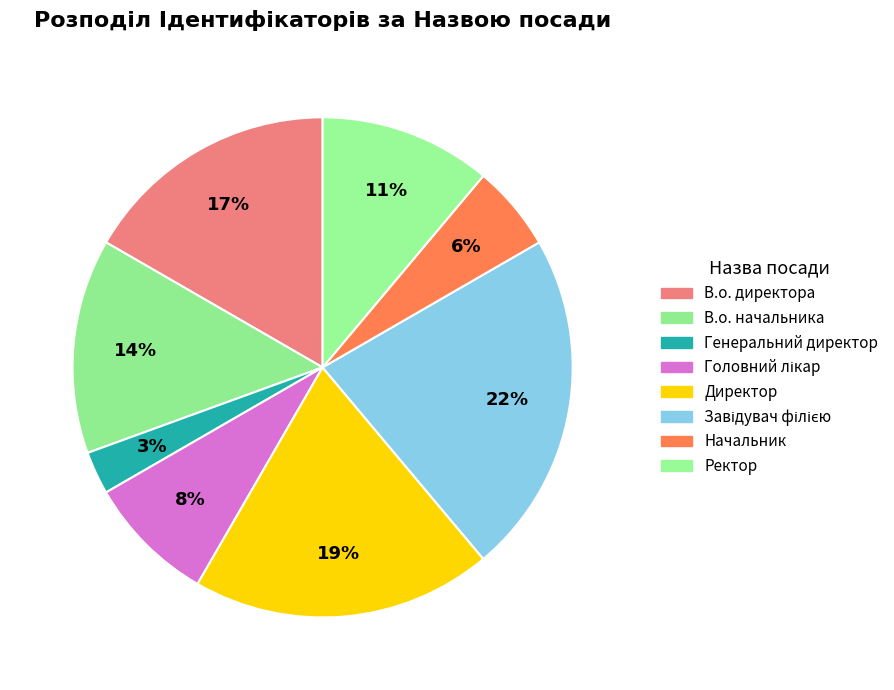

How many segments does this pie chart have?

8